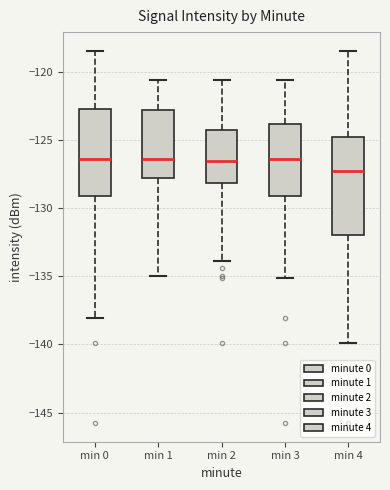

Comparing the boxes themselves (not the whiskers), which one is the tallest?

min 4